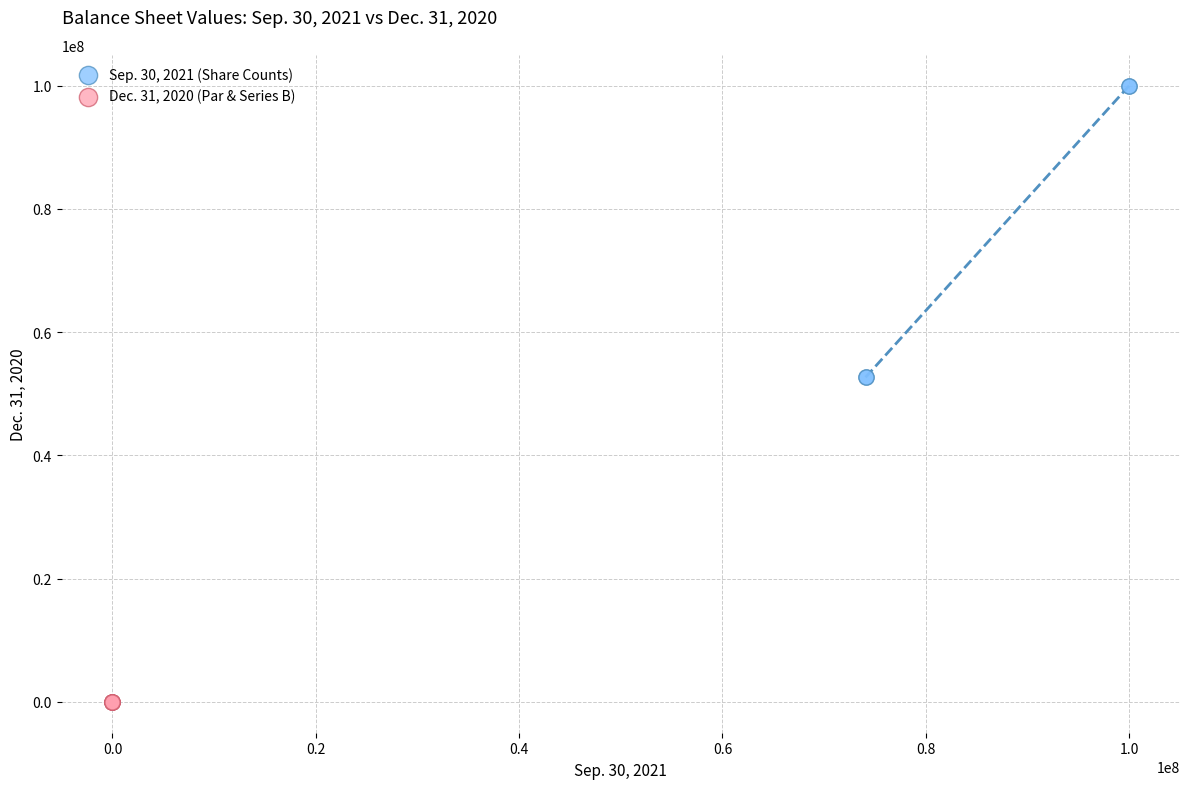

Which series has the widest spread of Y values?

Sep. 30, 2021 (Share Counts)